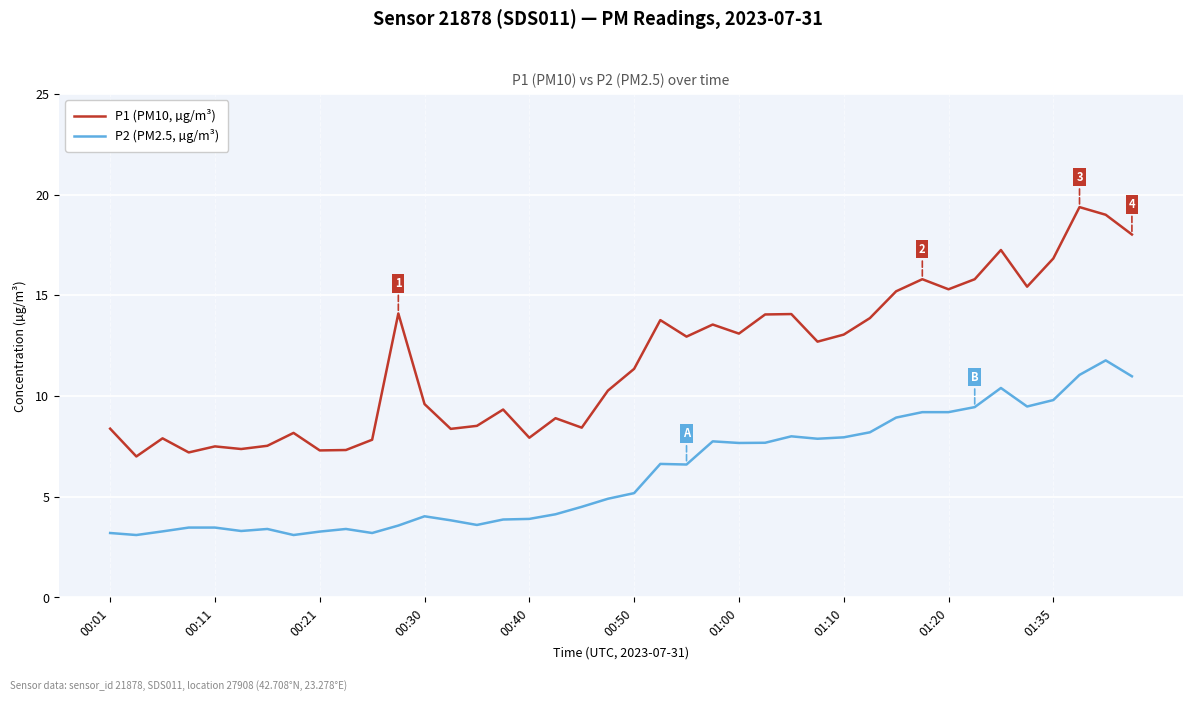

Which series has the widest spread of values?

P1 (PM10, µg/m³)